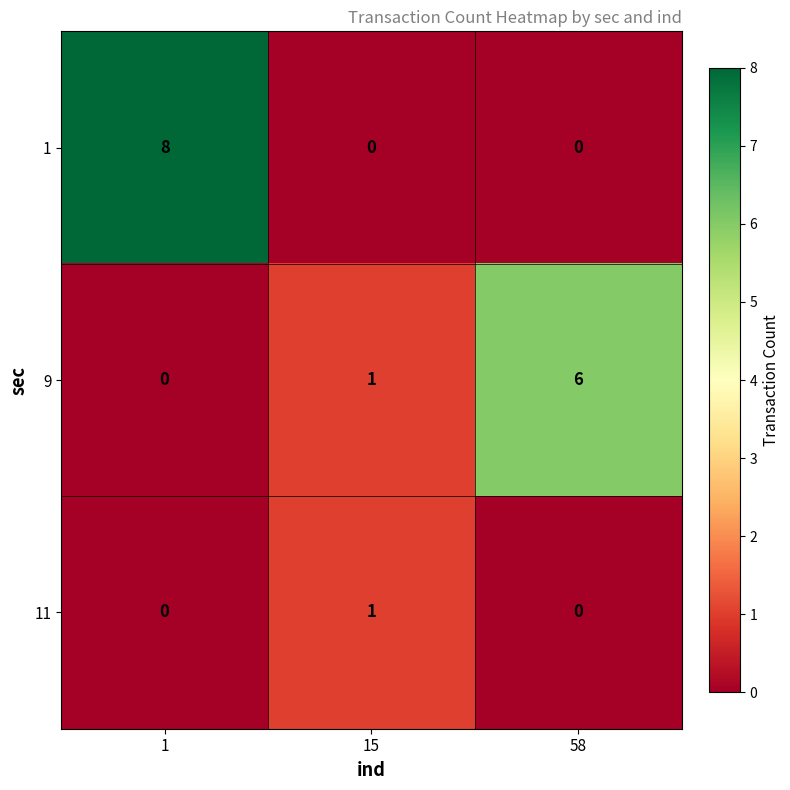

What is the sum of the 9 values at 58 and 1?

6